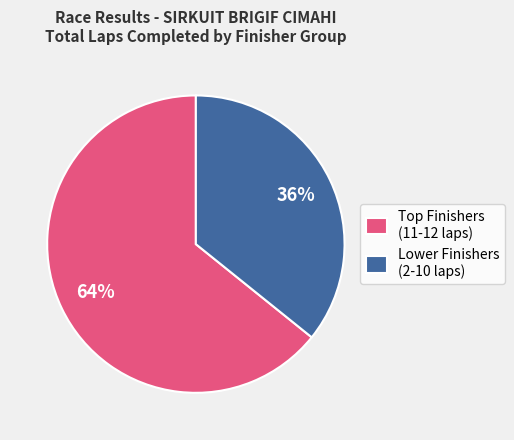

What percentage is the Lower Finishers (2-10 laps) slice, to the nearest percent?

36%